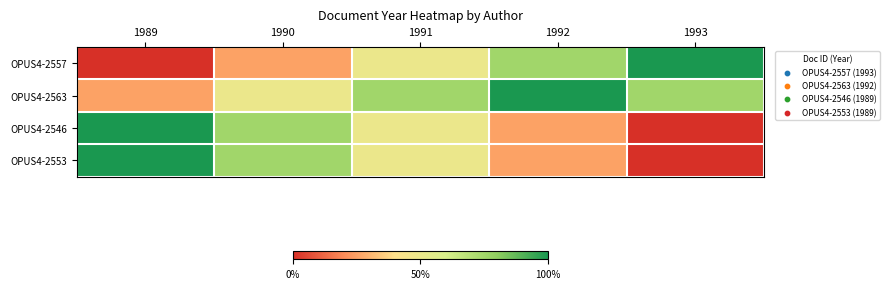

What is the total value across all series at 1992?

2.2